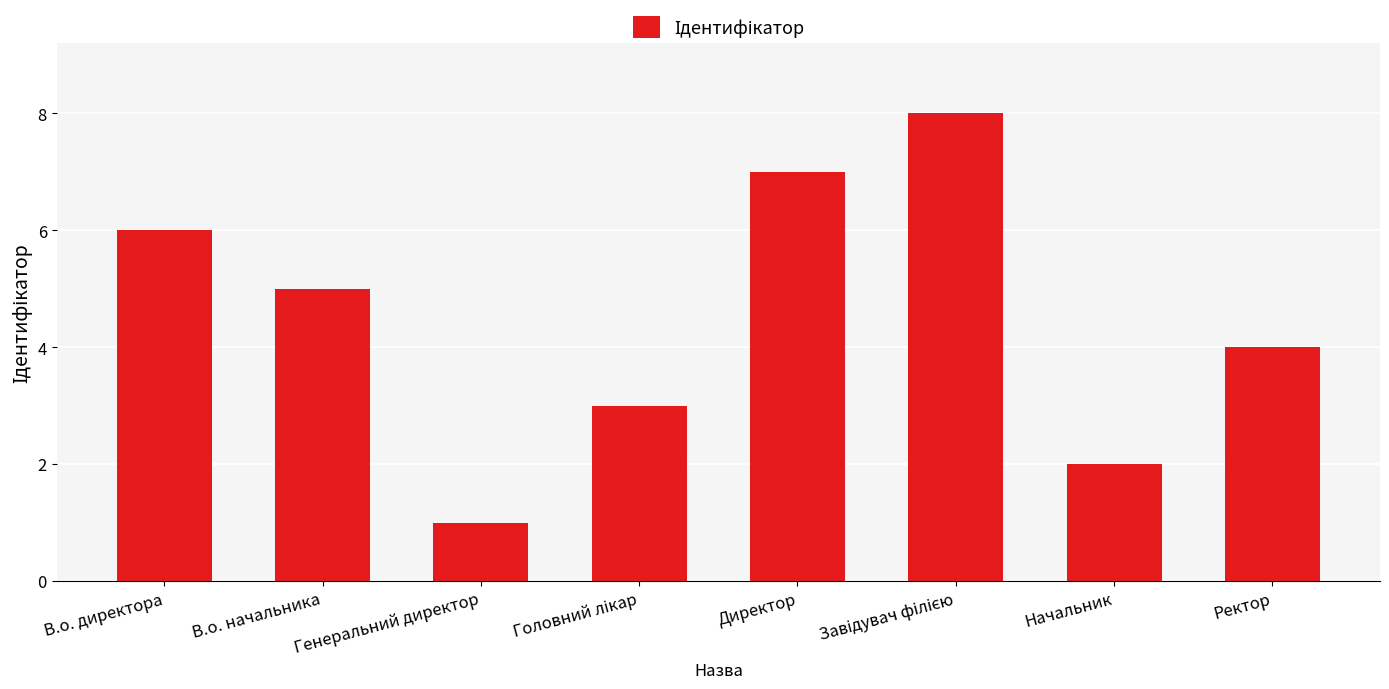

What is the sum of all values?

36